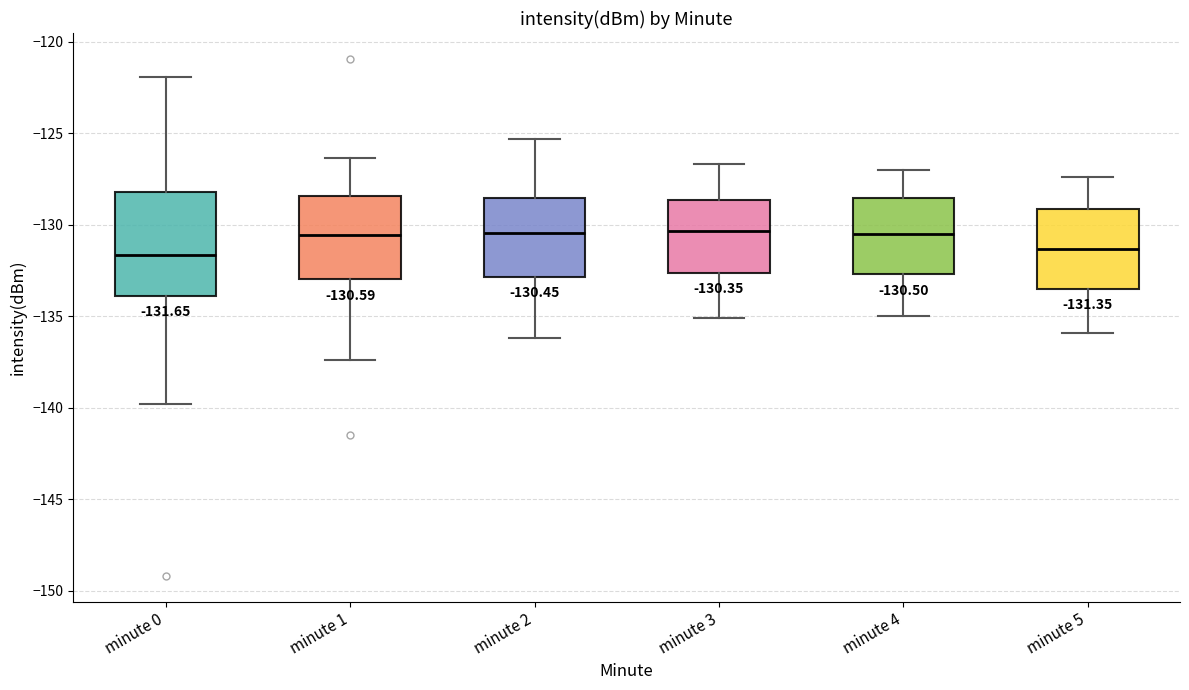

Which box is the tallest, from its lower edge to its upper edge?

minute 0